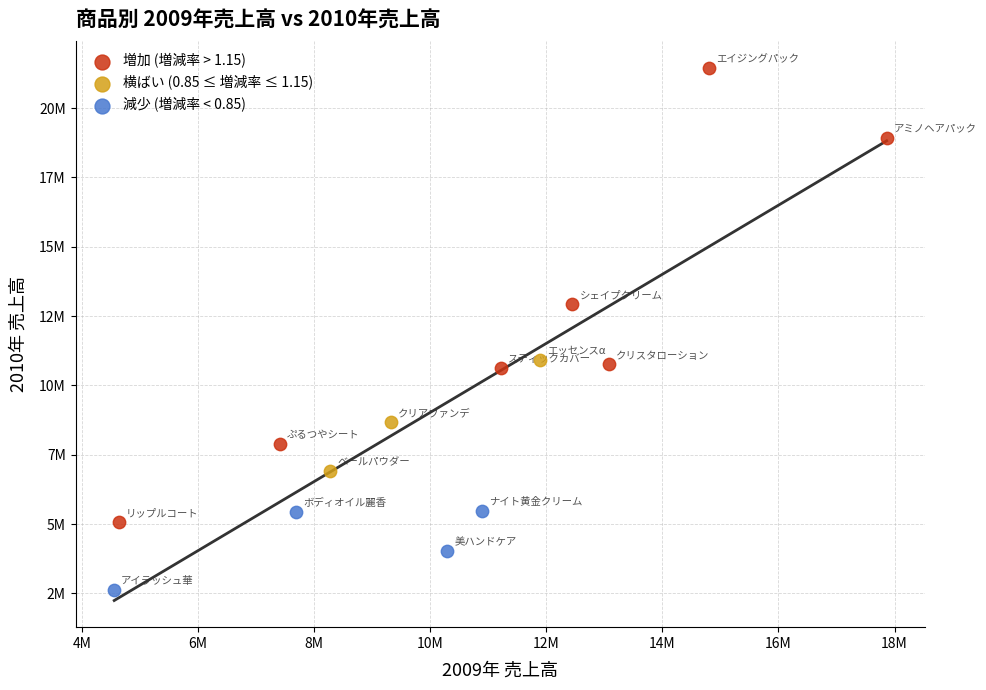

Which series contains the lowest Y value?

減少 (増減率 < 0.85)